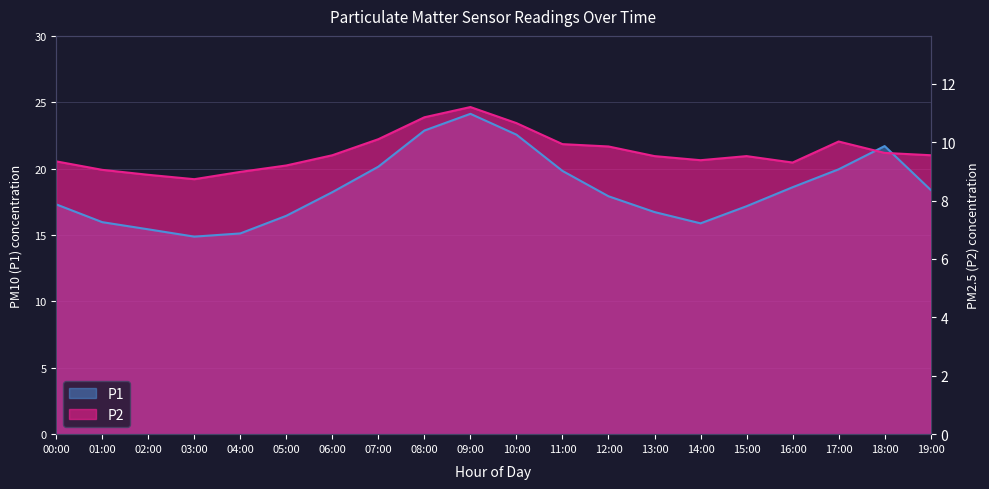

Count the number of data series in this chart.

2